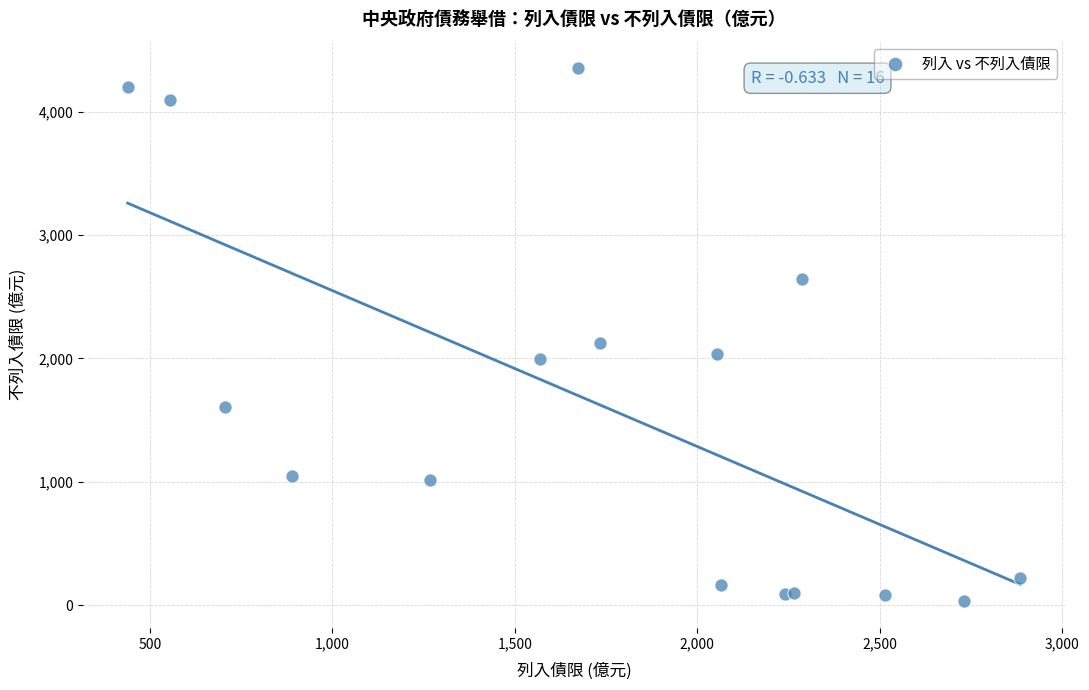

What Y value in the scatter plot is closest to 2192?

2126